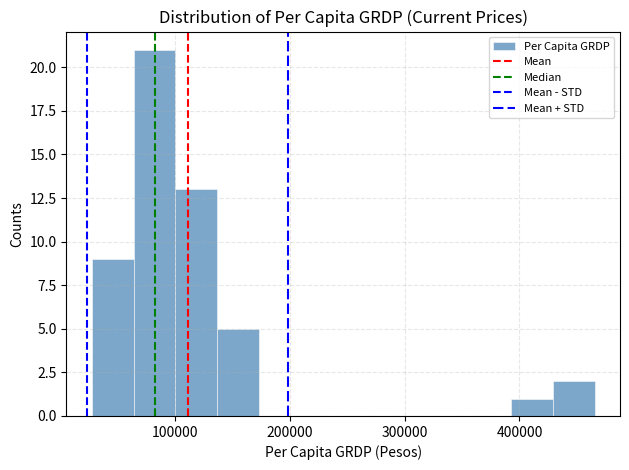

Around what value on the x-axis is the tallest bar? Give the approximate position of its centre, as read against the axis.

80000